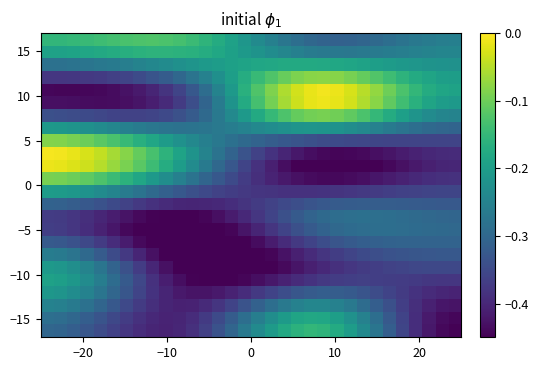

Count the number of categories in the chart.

32